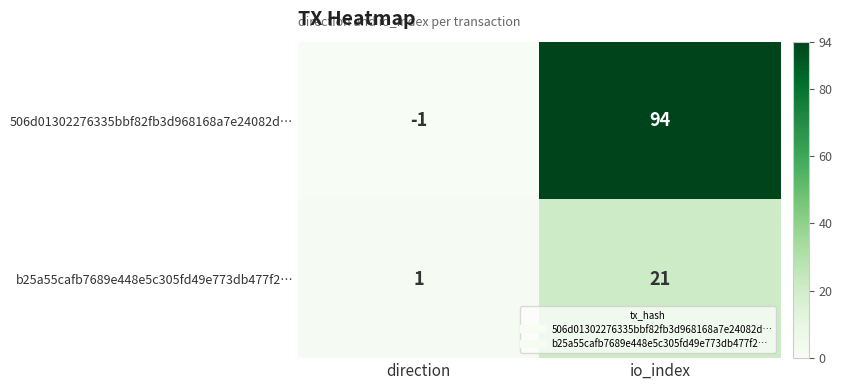

What is the total value across all series at io_index?

115